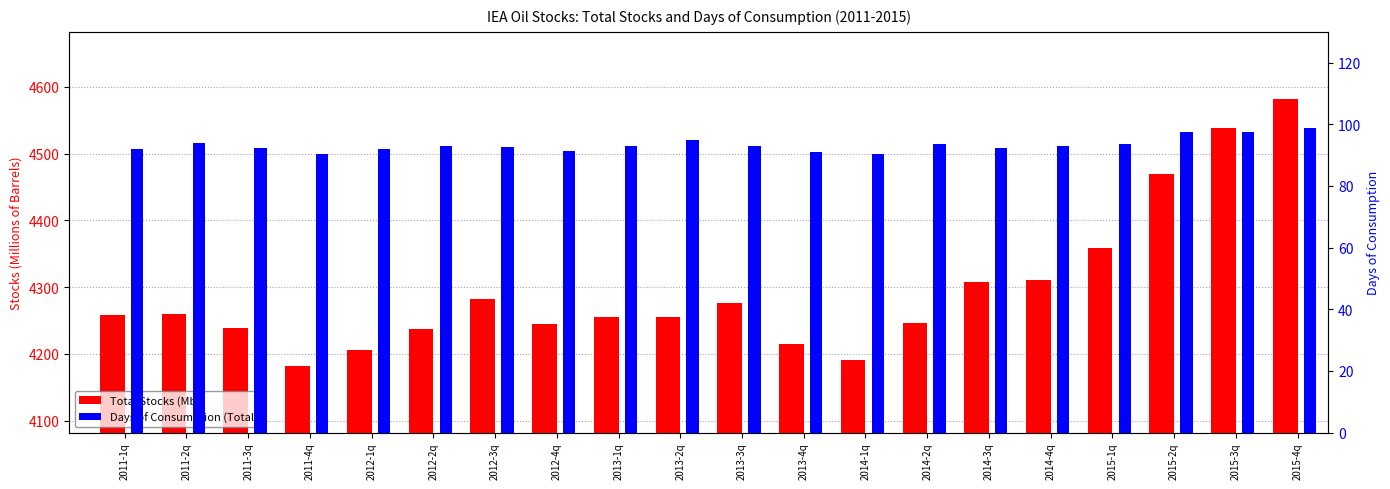

Which has a higher value, 2015-2q or 2014-3q?

2015-2q